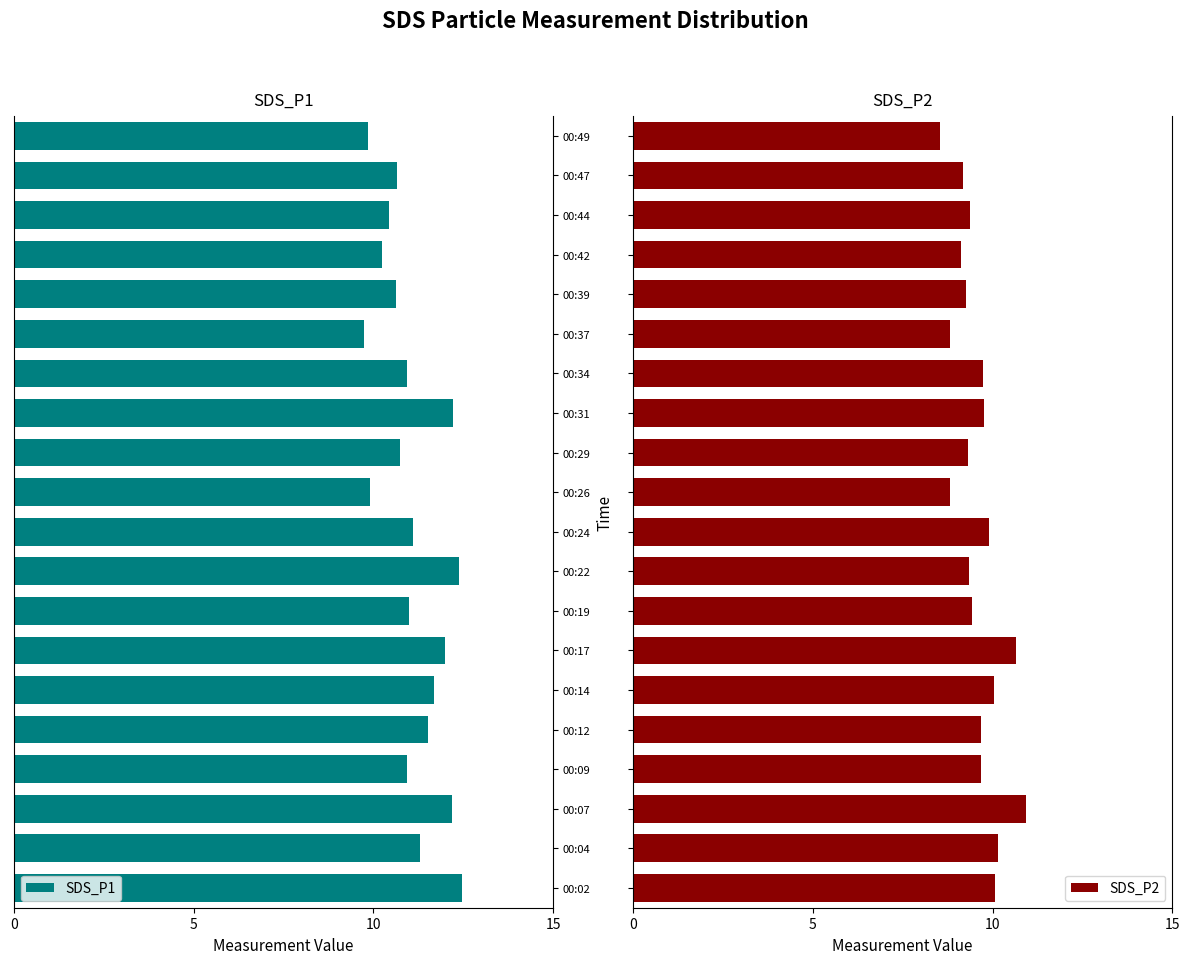

What is the maximum value for SDS_P2?

10.9